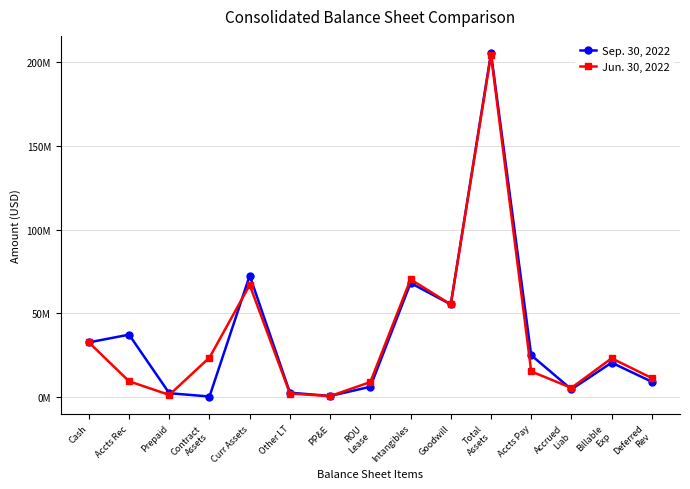

True or false: Jun. 30, 2022 has more than 1 points higher than both neighbors.

True